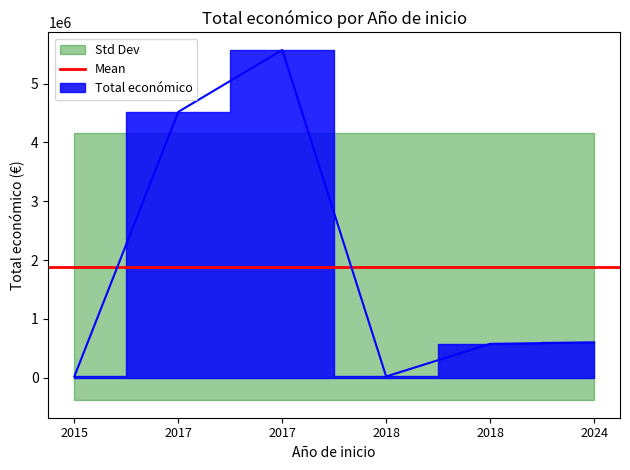

How many lines are shown in the chart?

1